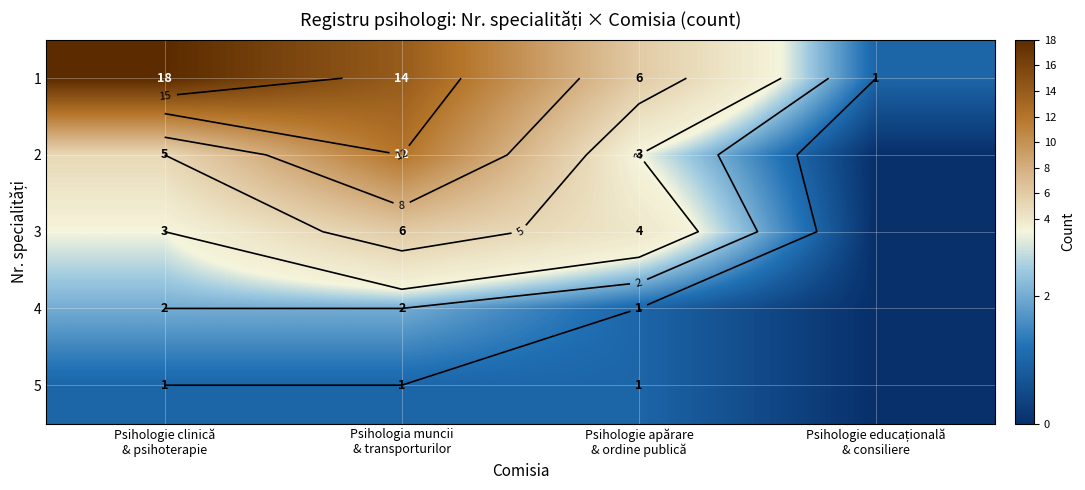

At which category is the sum across all series the highest?

Psihologia muncii
& transporturilor